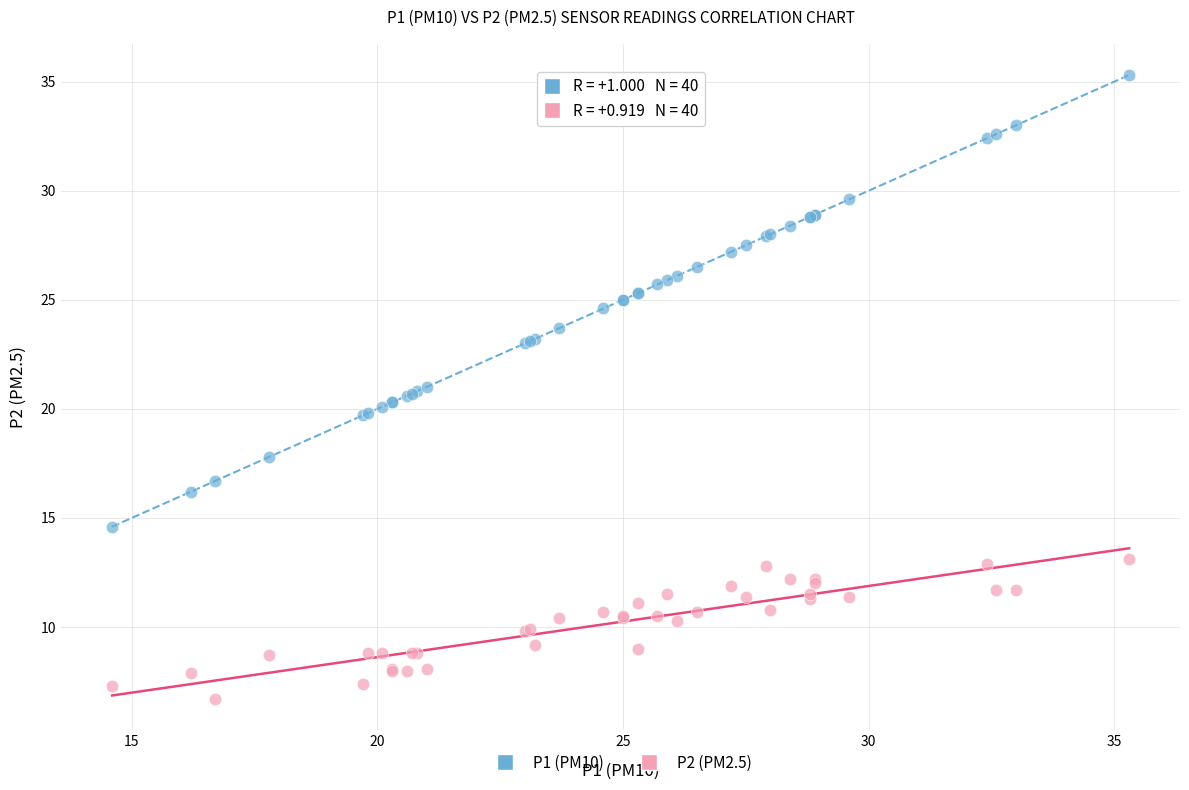

What is the X range (max minus min) for the scatter plot?

20.7